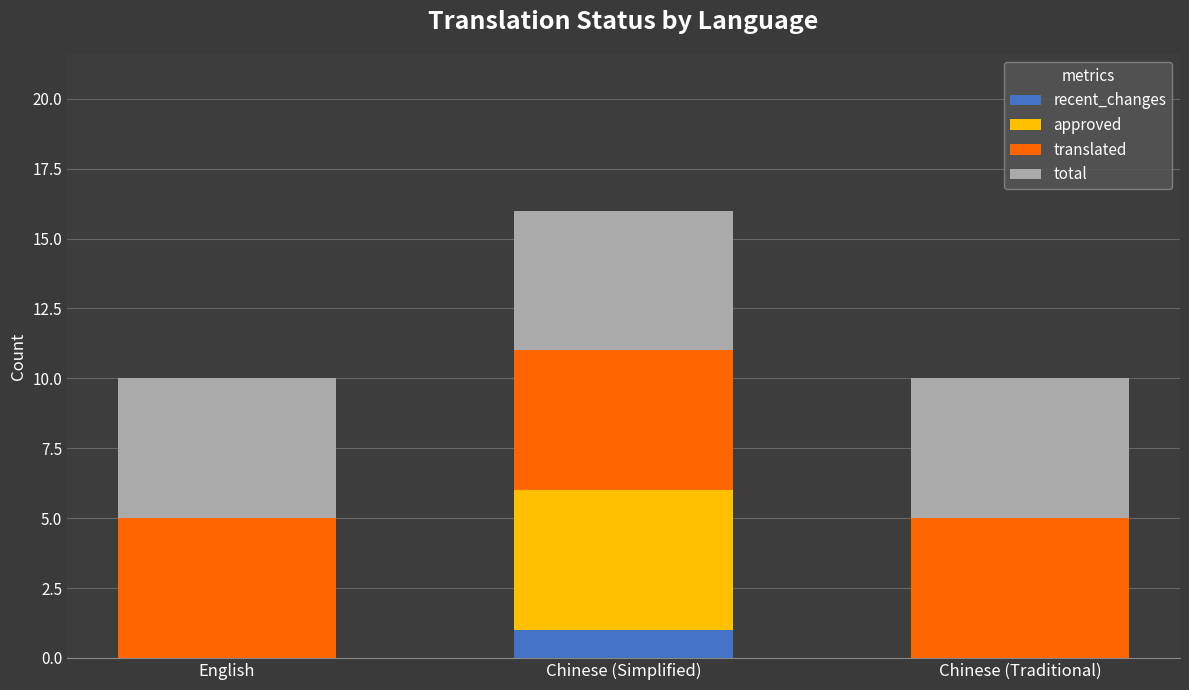

The value of recent_changes at English is 0. True or false?

True